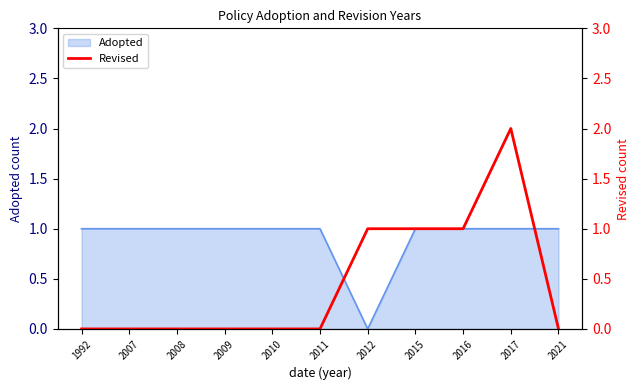

The chart shows a value of 0 at 2009. True or false?

True